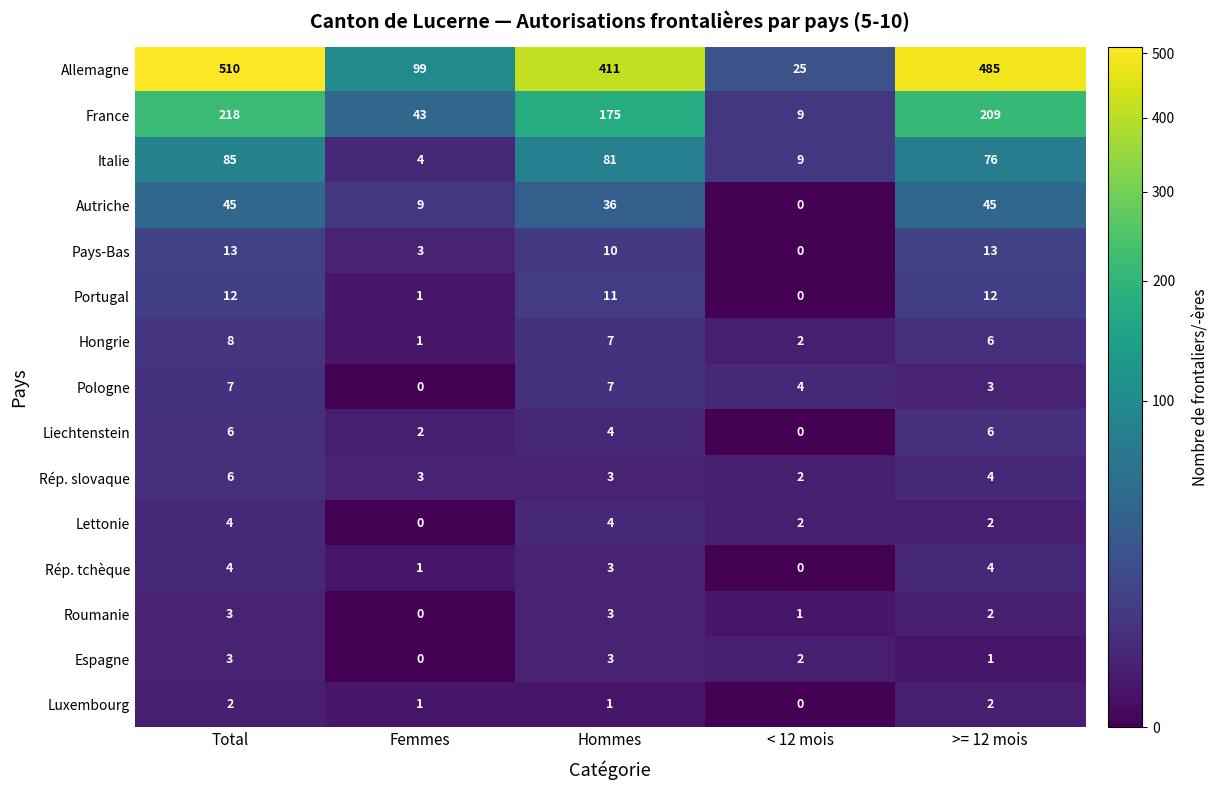

Is it true that Hongrie equals 6 at >= 12 mois?

True